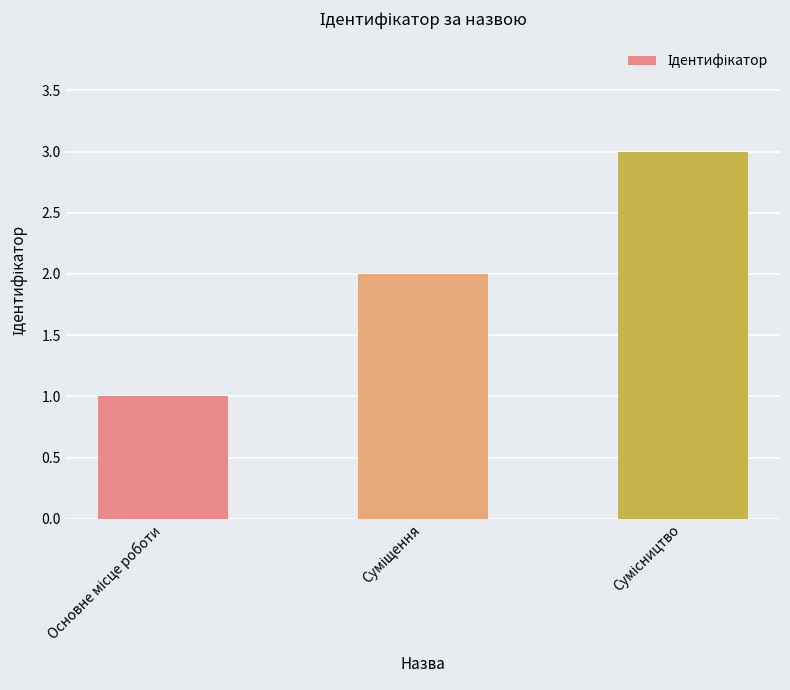

What is the average value?

2